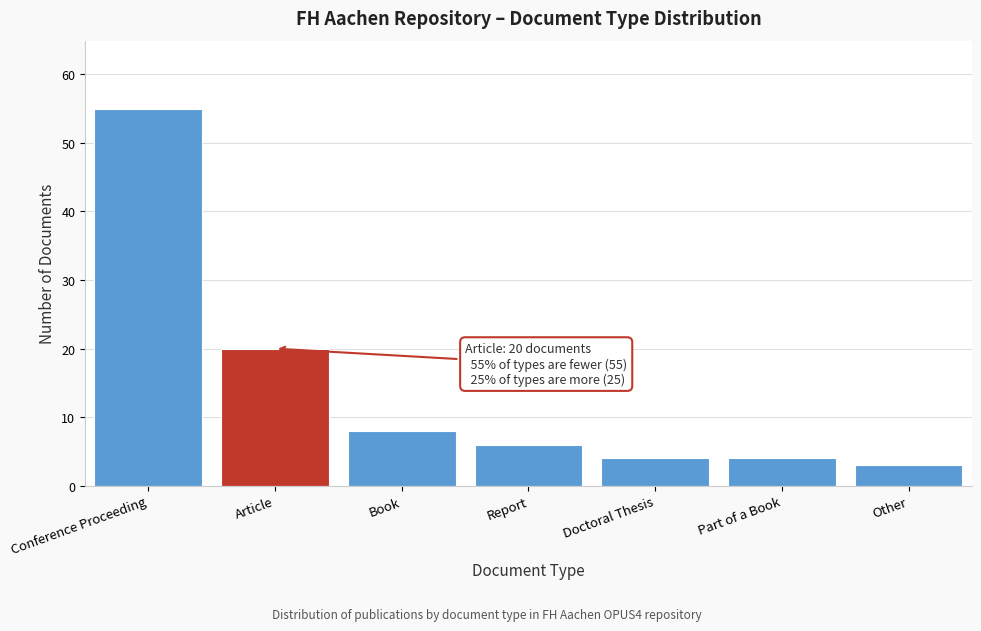

Reading left to right, transcribe all the data shown in this chart.

Conference Proceeding=55	Article=20	Book=8	Report=6	Doctoral Thesis=4	Part of a Book=4	Other=3